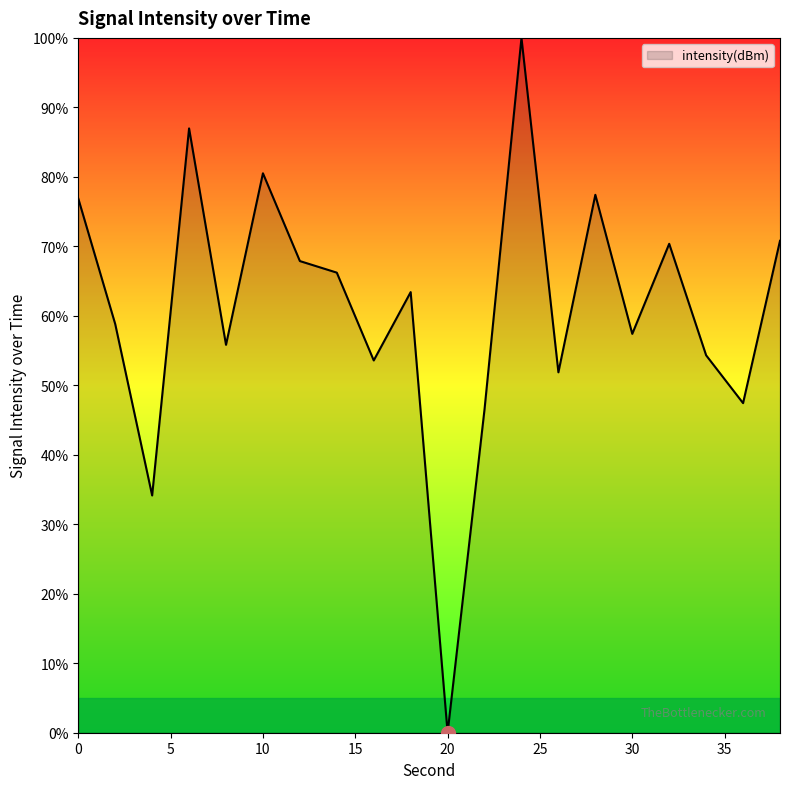

What is the greatest value displayed?

100.0